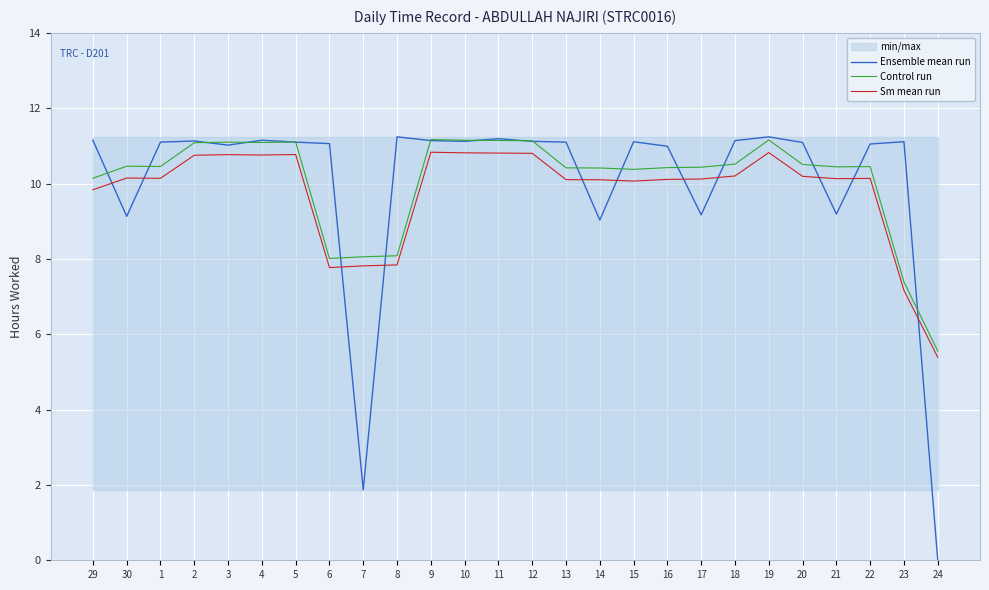

What are all the series names shown in the legend?

Ensemble mean run, Control run, Sm mean run